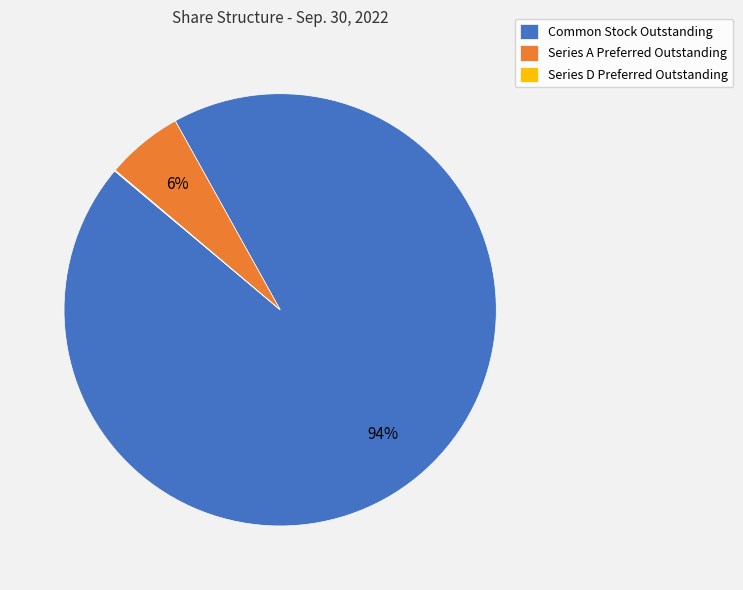

Do Common Stock Outstanding and Series A Preferred Outstanding together represent more than half of the pie?

Yes